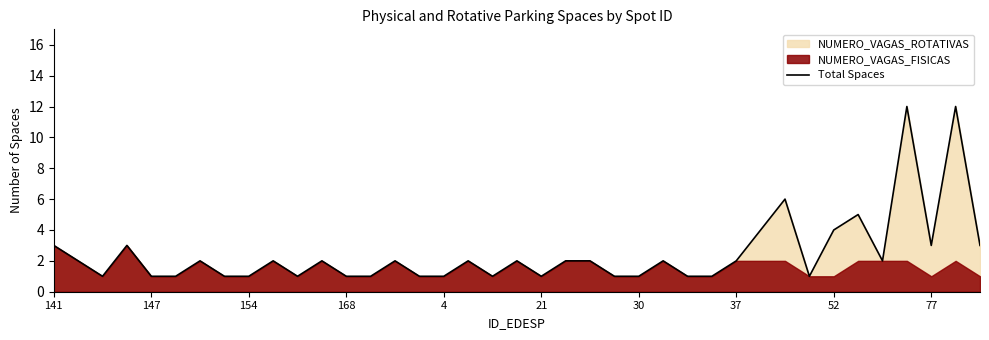

What is the maximum value for Total Spaces?

12